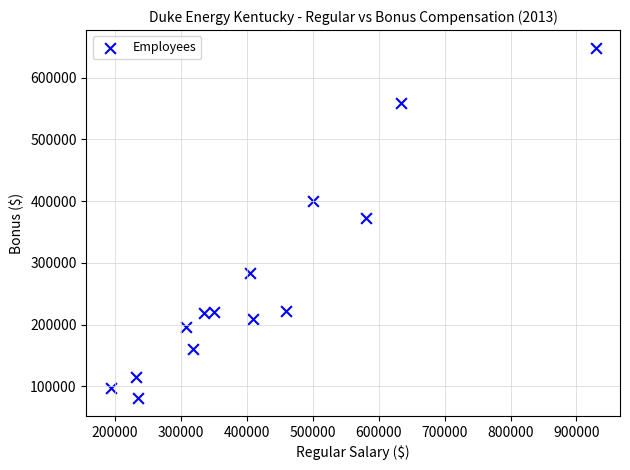

What is the range of Y values (max minus min)?

567839.7